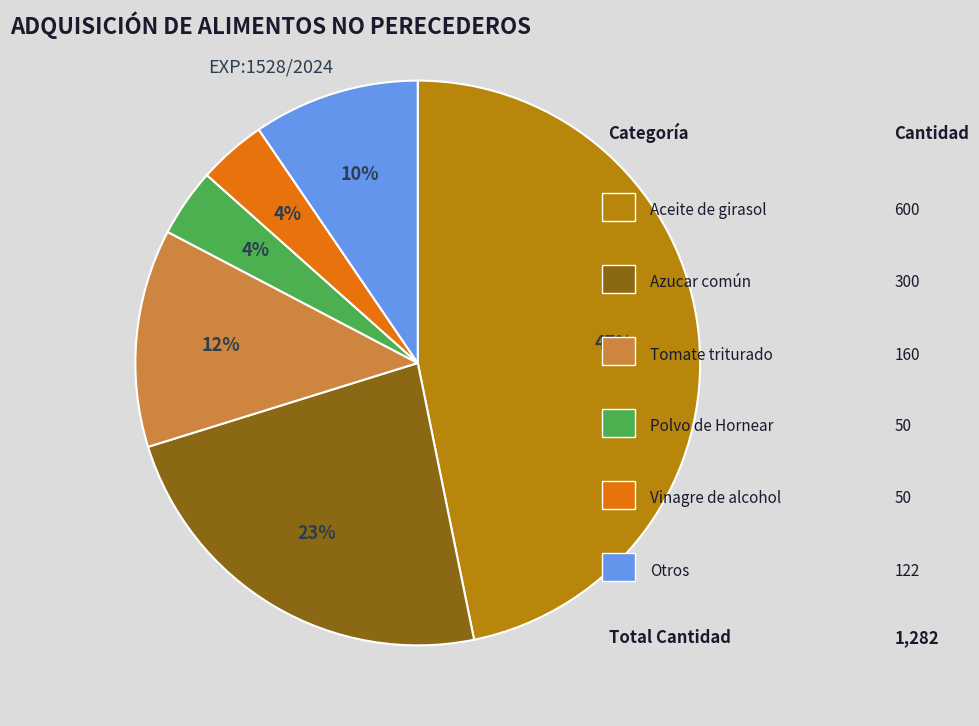

How many slices are in this pie chart?

6